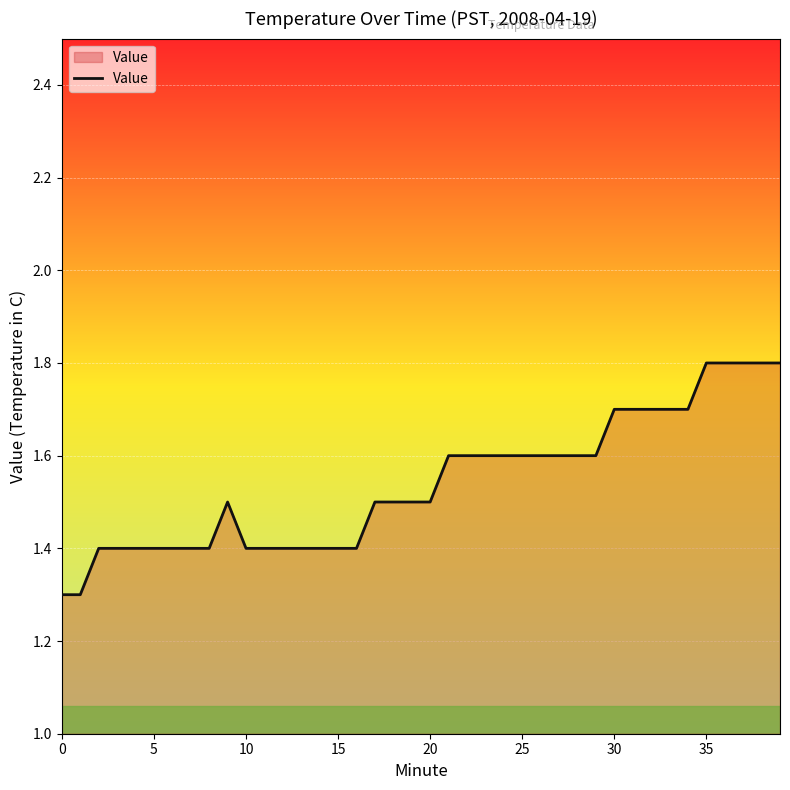

Does the chart display data point markers on the line(s)?

No